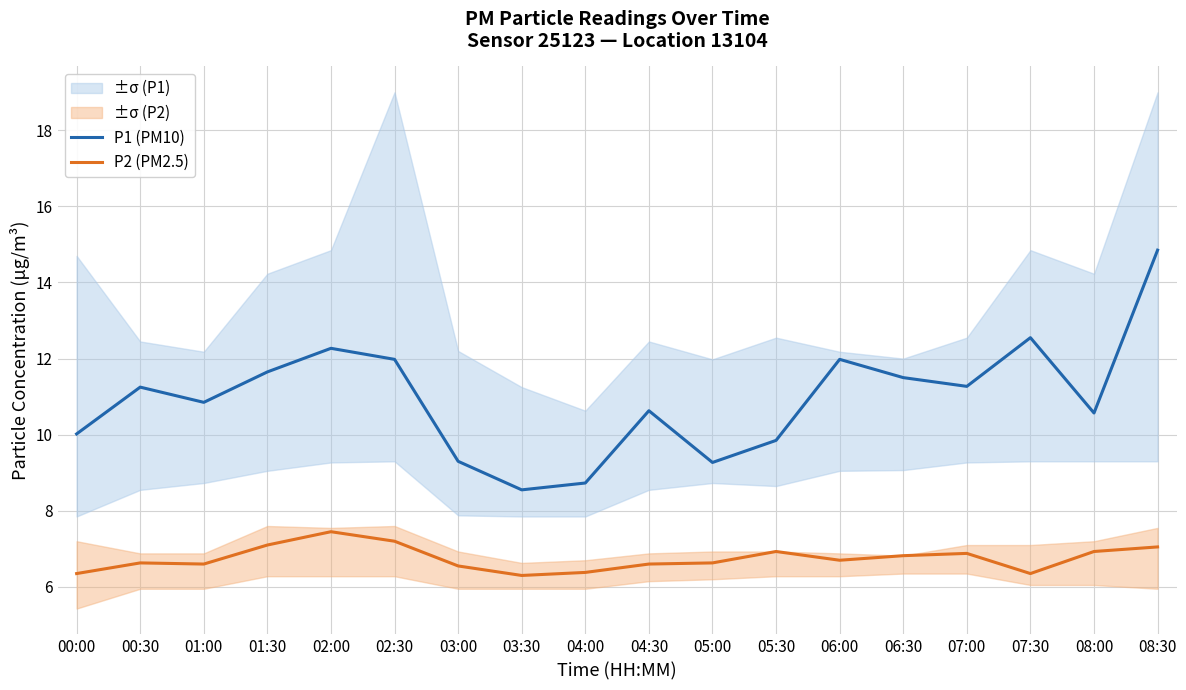

True or false: P1 (PM10) and P2 (PM2.5) intersect in this chart.

False